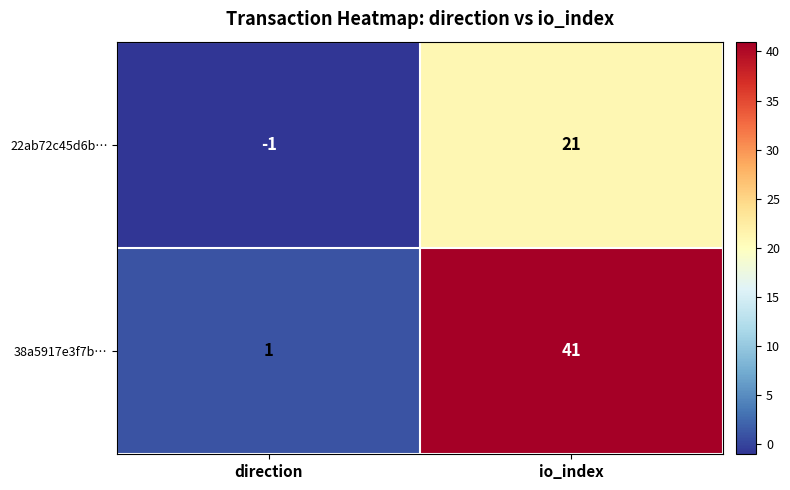

Which category has the lowest value in the 38a5917e3f7b… series?

direction